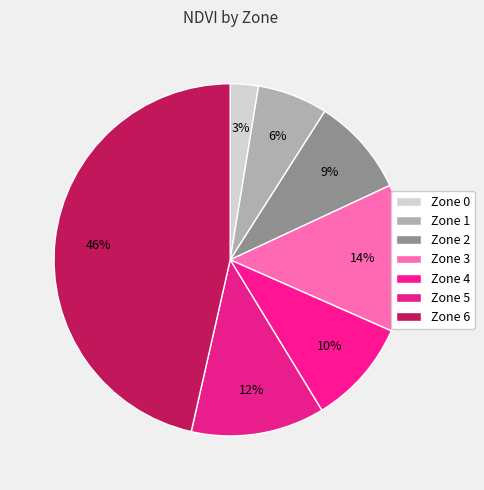

To the nearest percent, what percentage of the pie is Zone 4?

10%